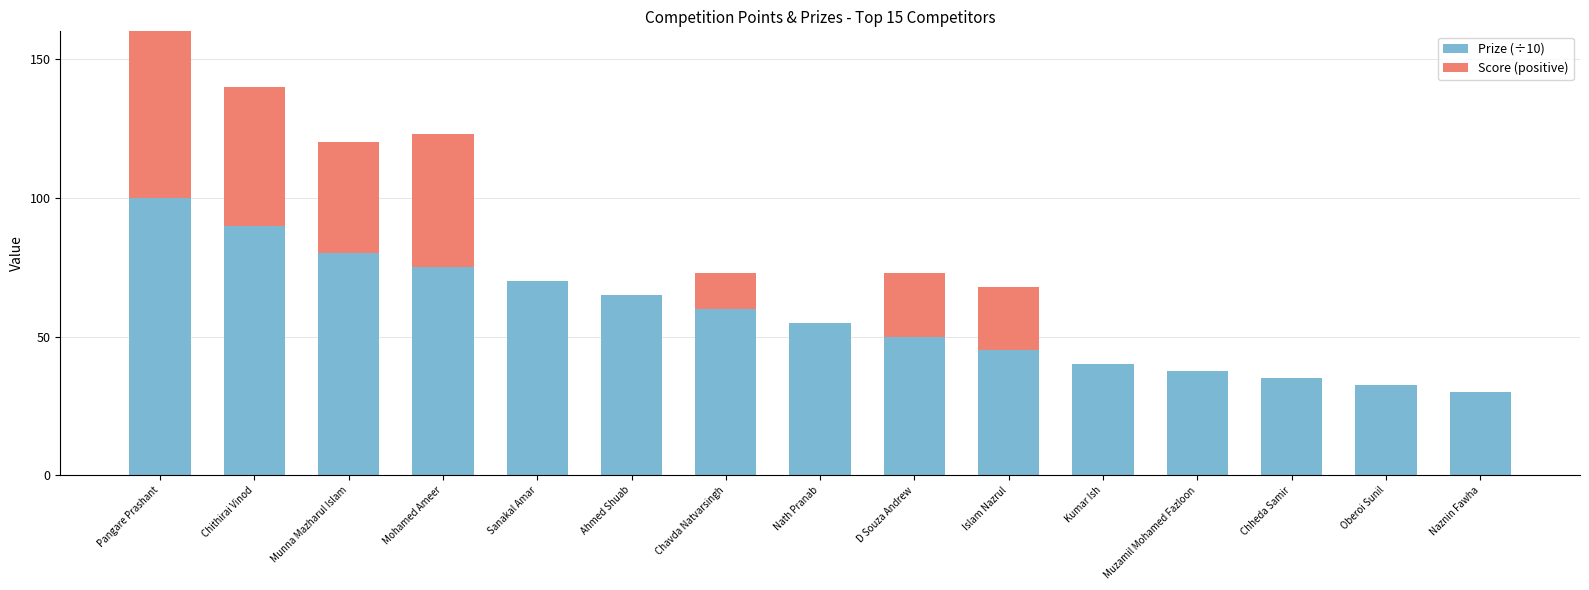

Reading right to left, list all the values displayed in this chart.

Prize (÷10): 30.0	32.5	35.0	37.5	40.0	45.0	50.0	55.0	60.0	65.0	70.0	75.0	80.0	90.0	100.0
Score (positive): 0.0	0.0	0.0	0.0	0.0	23.0	23.0	0.0	13.0	0.0	0.0	48.0	40.0	50.0	97.0